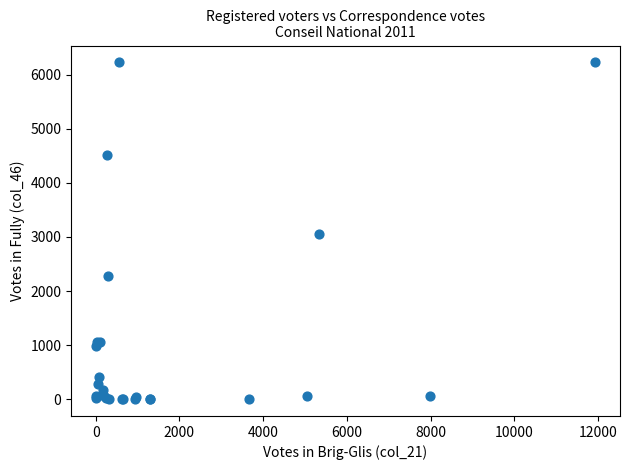

What Y value in the scatter plot is closest to 3115?

3046